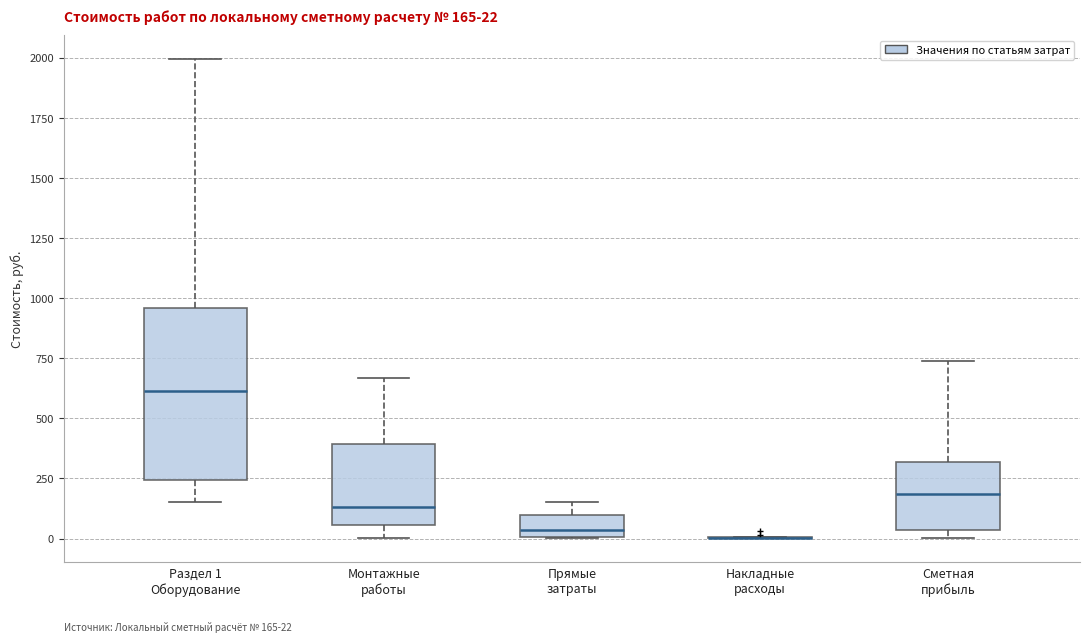

Comparing the boxes themselves (not the whiskers), which one is the tallest?

Раздел 1 Оборудование